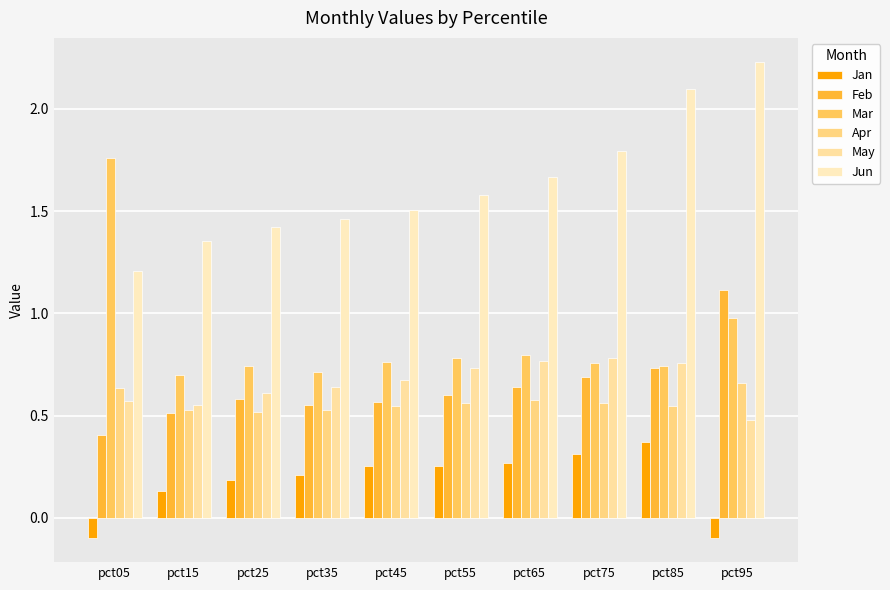

Is the value of Feb at pct75 greater than the value of Mar at pct35?

No